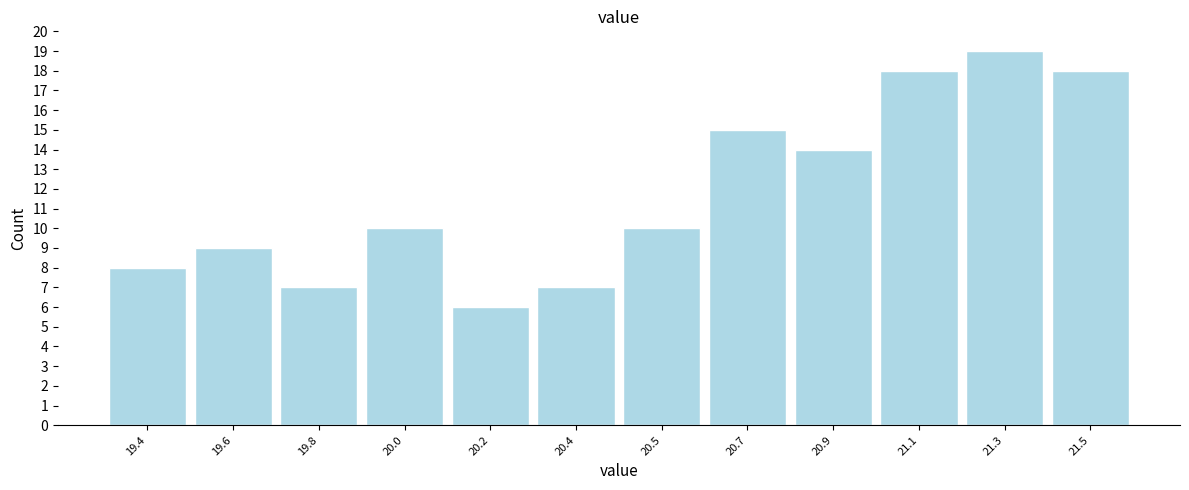

Reading left to right, transcribe all the data shown in this chart.

19.4=8	19.6=9	19.8=7	20.0=10	20.2=6	20.4=7	20.5=10	20.7=15	20.9=14	21.1=18	21.3=19	21.5=18